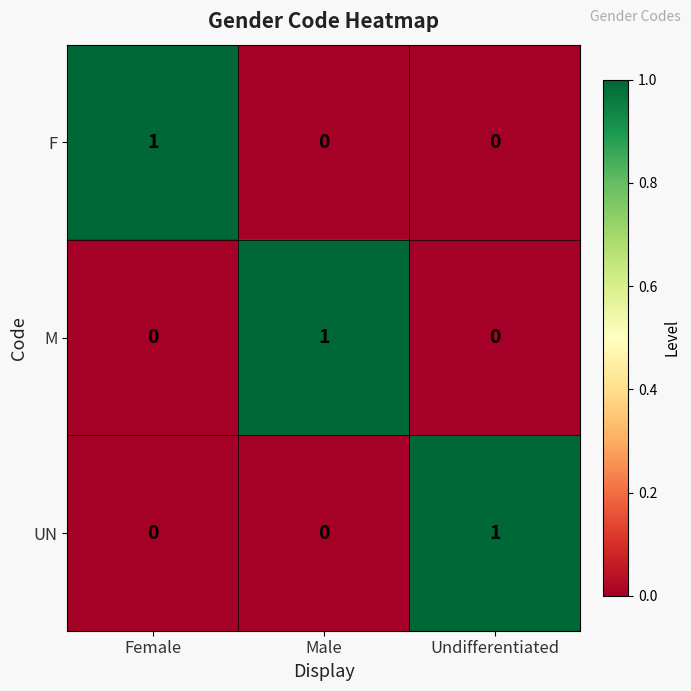

What is the difference between the highest and lowest values at Male?

1